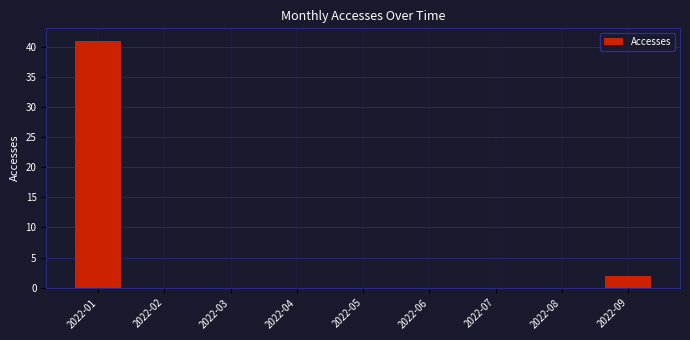

True or false: the data shows 41 at 2022-01.

True